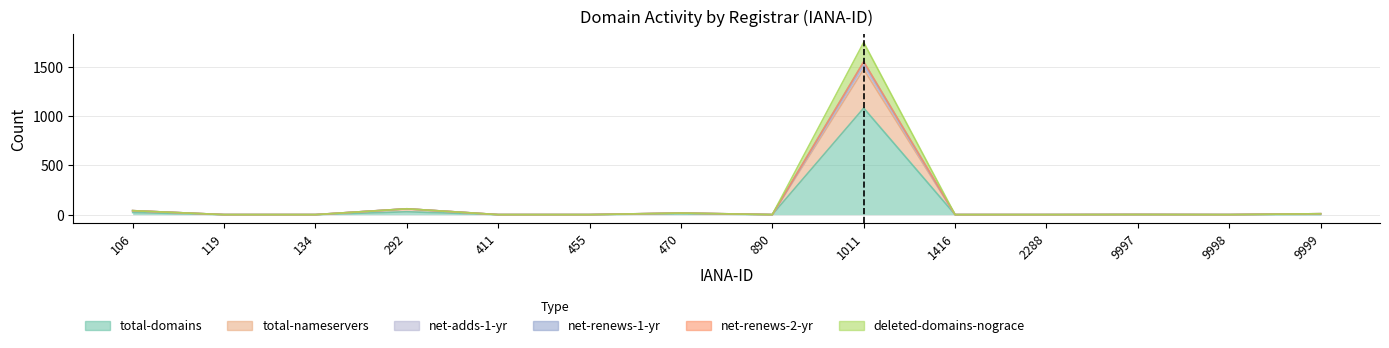

What is the difference between the maximum and minimum values in the net-renews-1-yr series?

1554